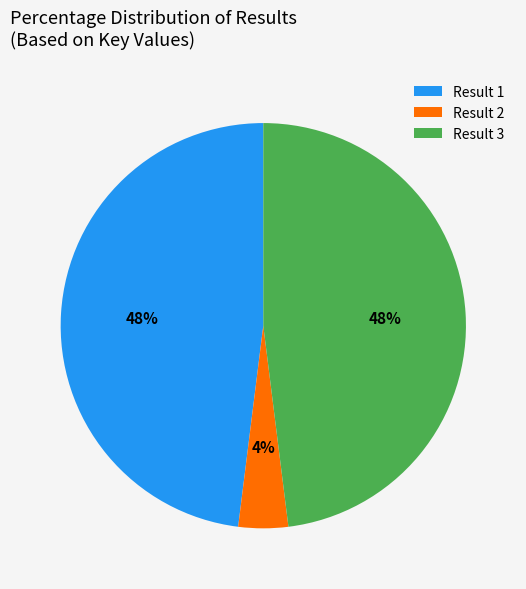

Do Result 1 and Result 2 together represent more than half of the pie?

Yes